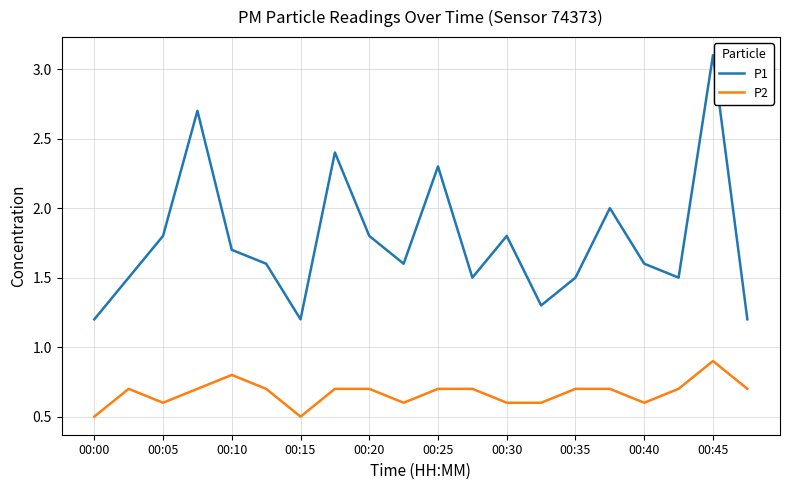

Count the number of categories in the chart.

20